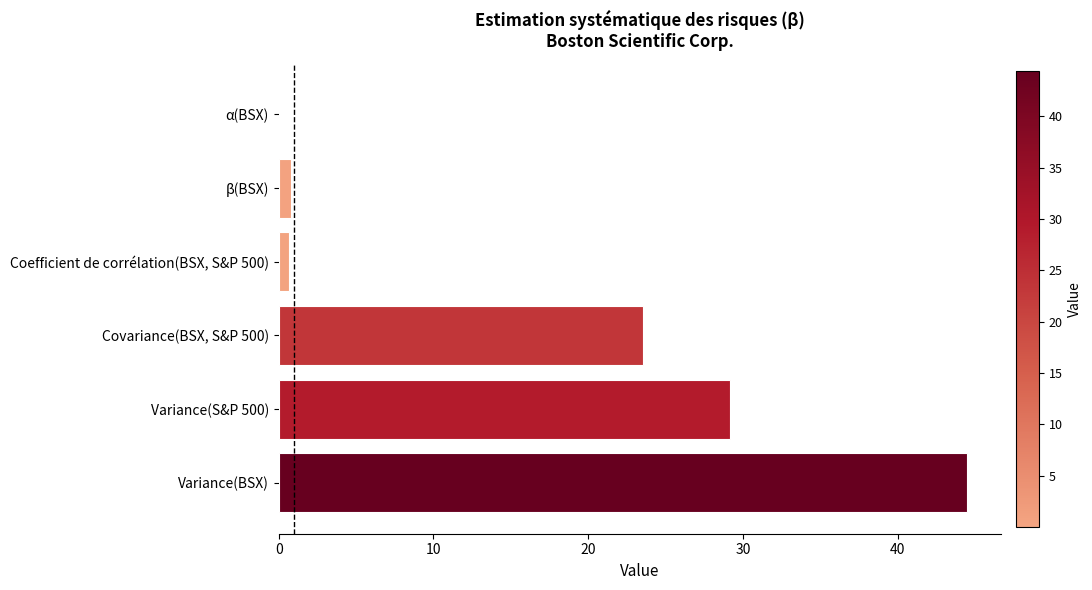

What is the greatest value displayed?

44.5